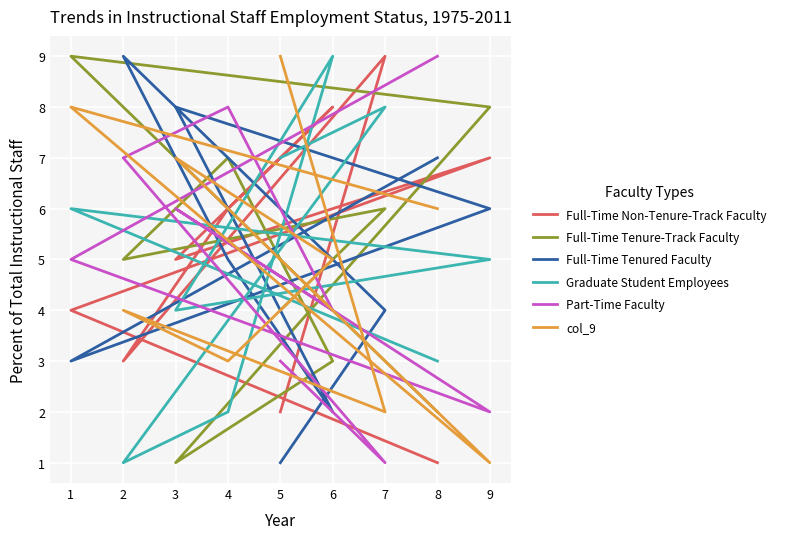

The value of Part-Time Faculty at 8 is 5. True or false?

False